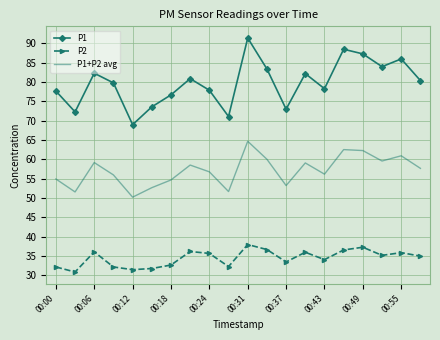

Which series has the largest total across all categories?

P1